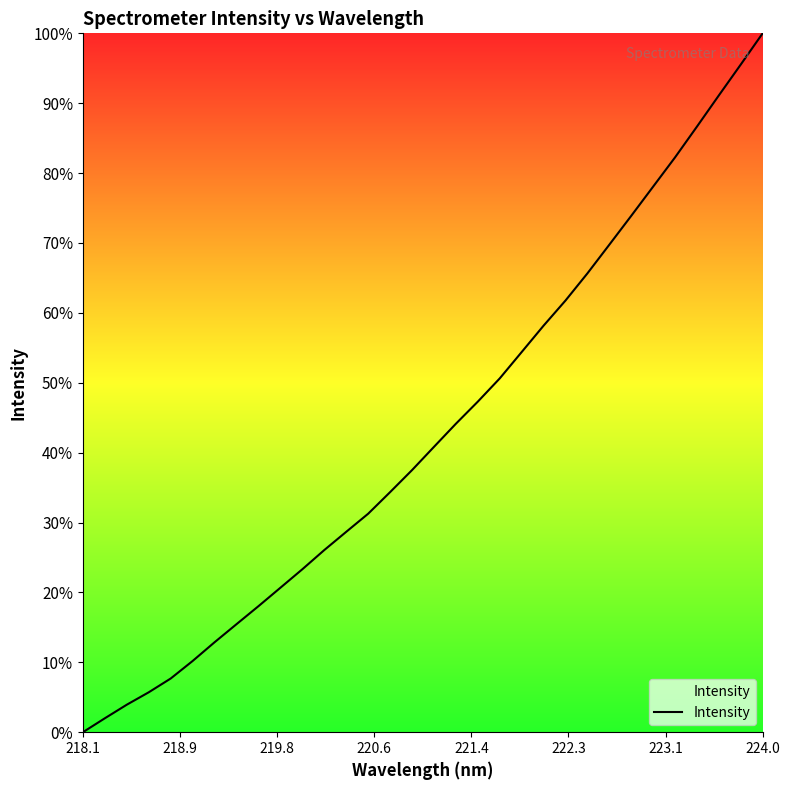

What is the greatest value displayed?

100.0